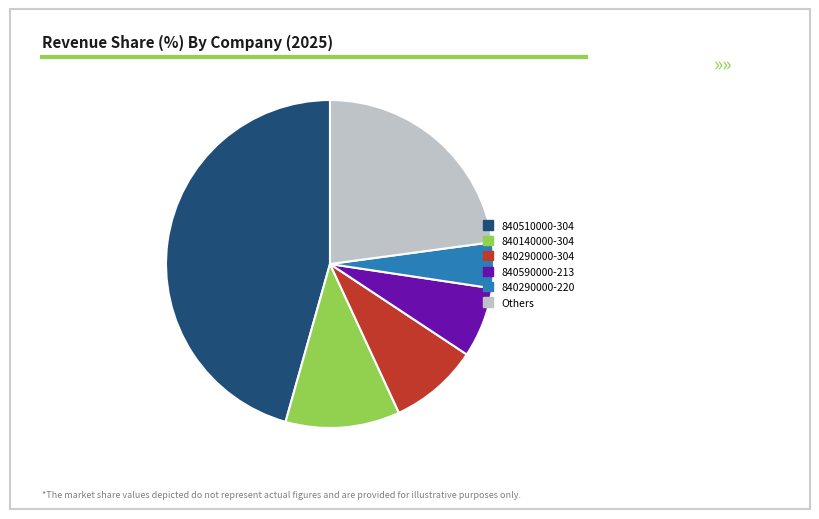

Does any single category account for the majority?

No